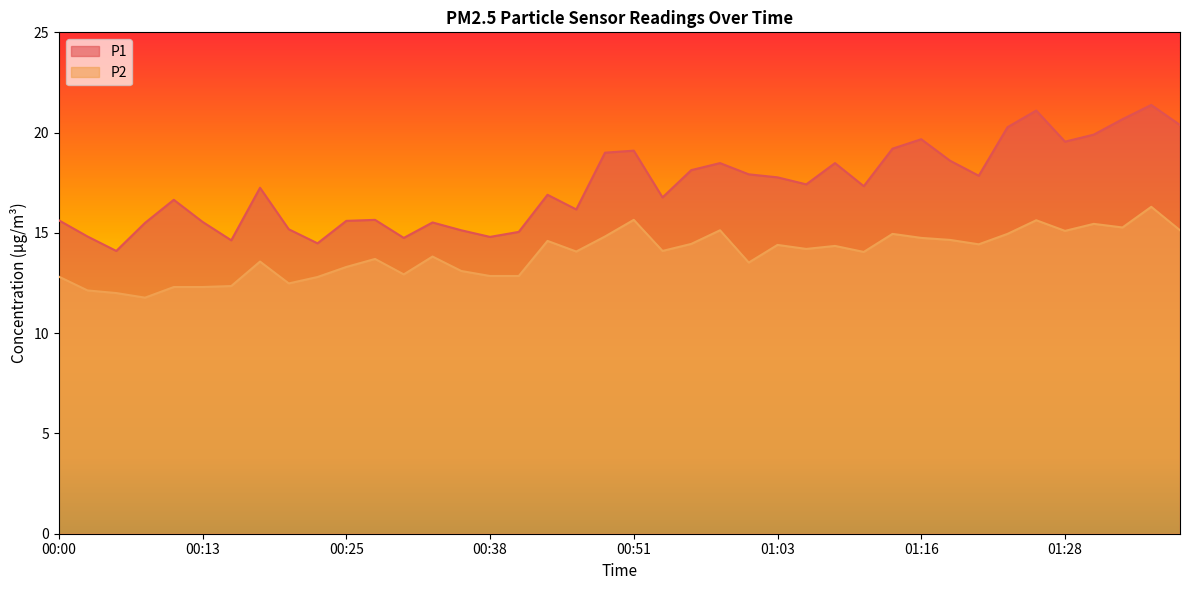

List the series in order of their overall mean, lowest first.

P2, P1